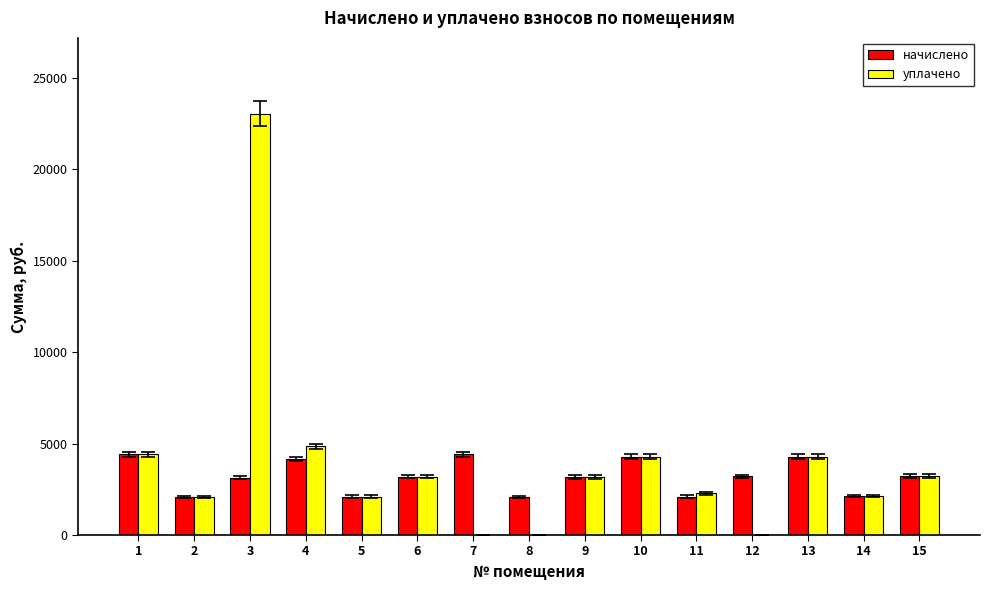

Which series changed the most between 4 and 8?

уплачено